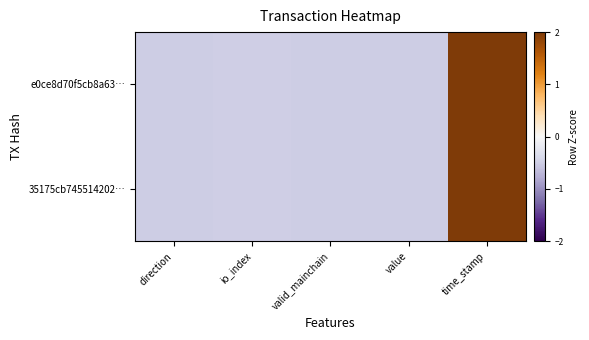

Which label corresponds to the smallest value in the chart?

direction